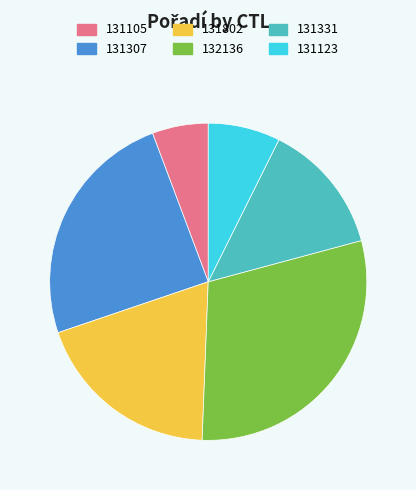

What is the largest slice in the pie chart?

132136